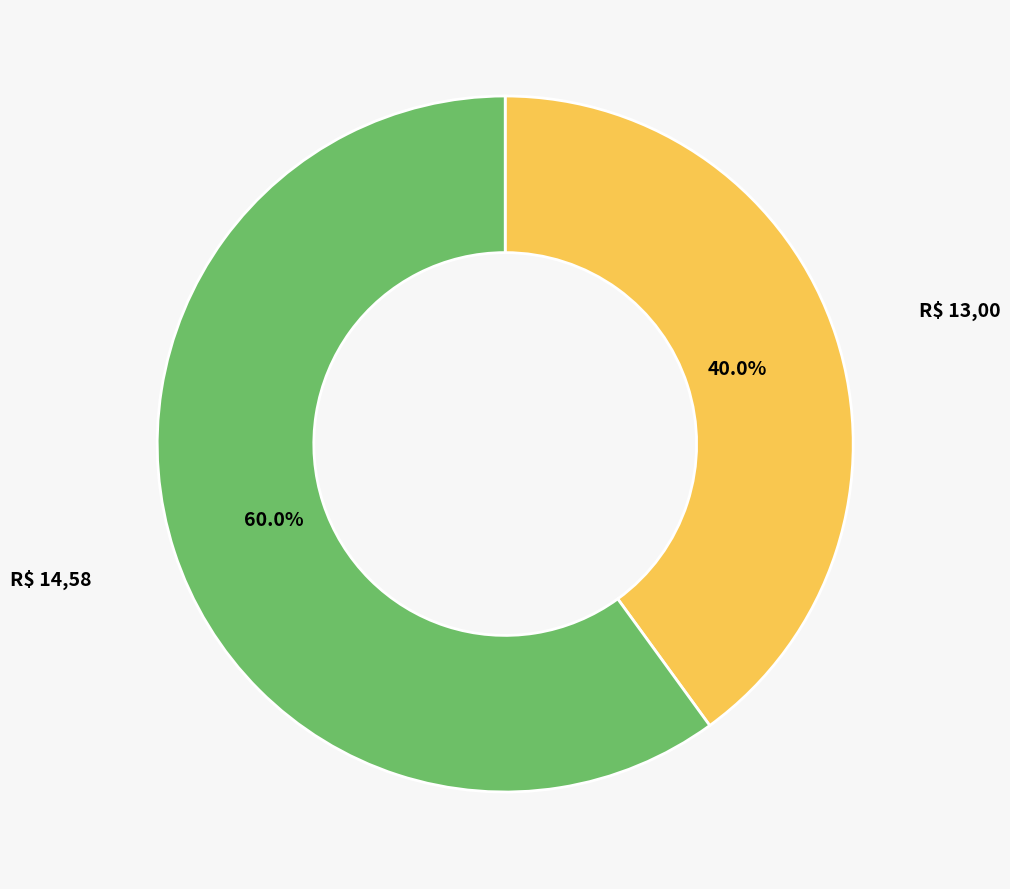

Count the number of slices in the pie.

2